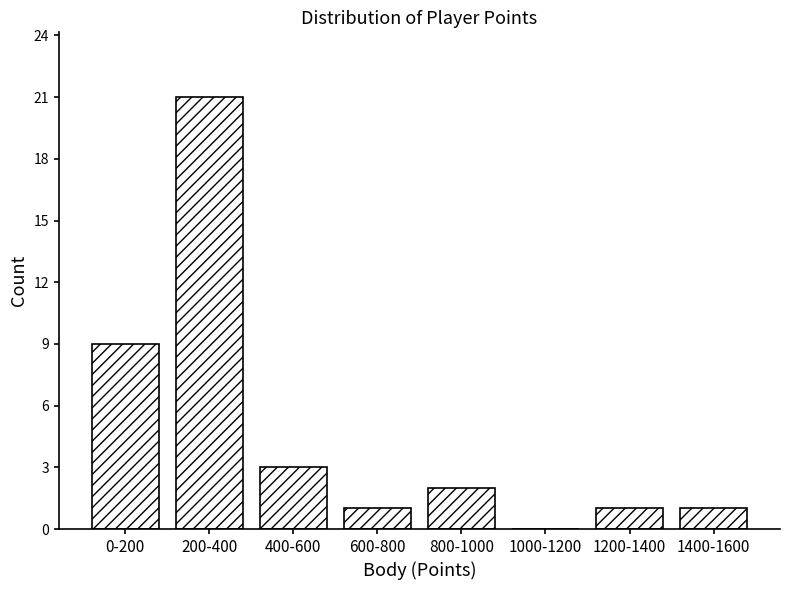

Reading left to right, what are all the values shown in this chart?

0-200=9	200-400=21	400-600=3	600-800=1	800-1000=2	1000-1200=0	1200-1400=1	1400-1600=1